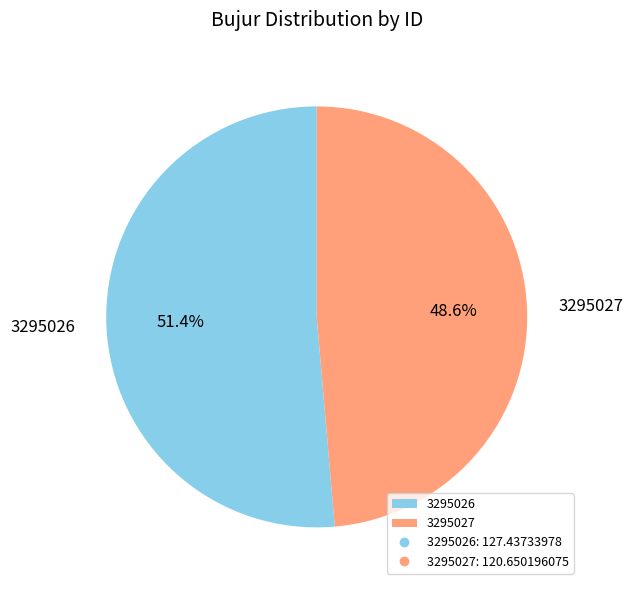

True or false: 3295027 accounts for 49% of the total.

True